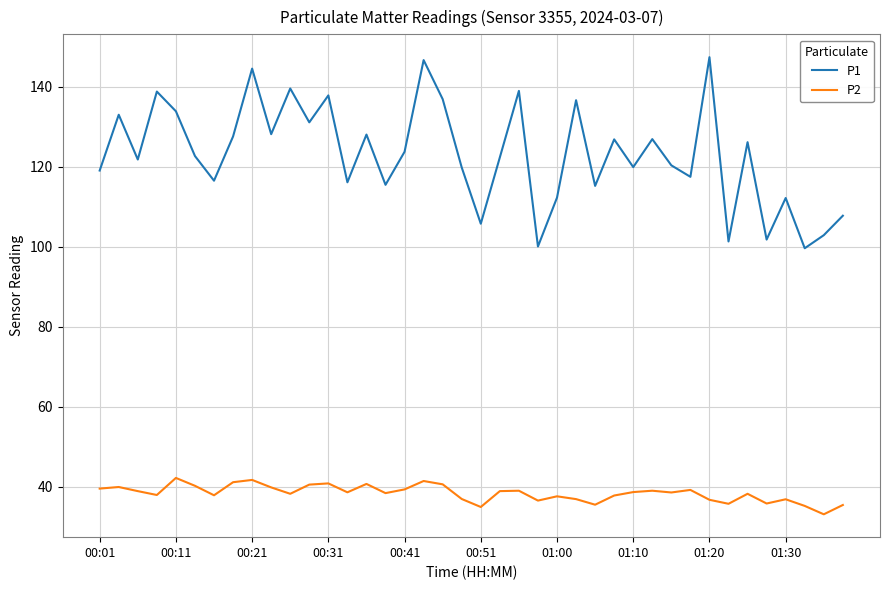

True or false: P2 and P1 cross at least once.

False